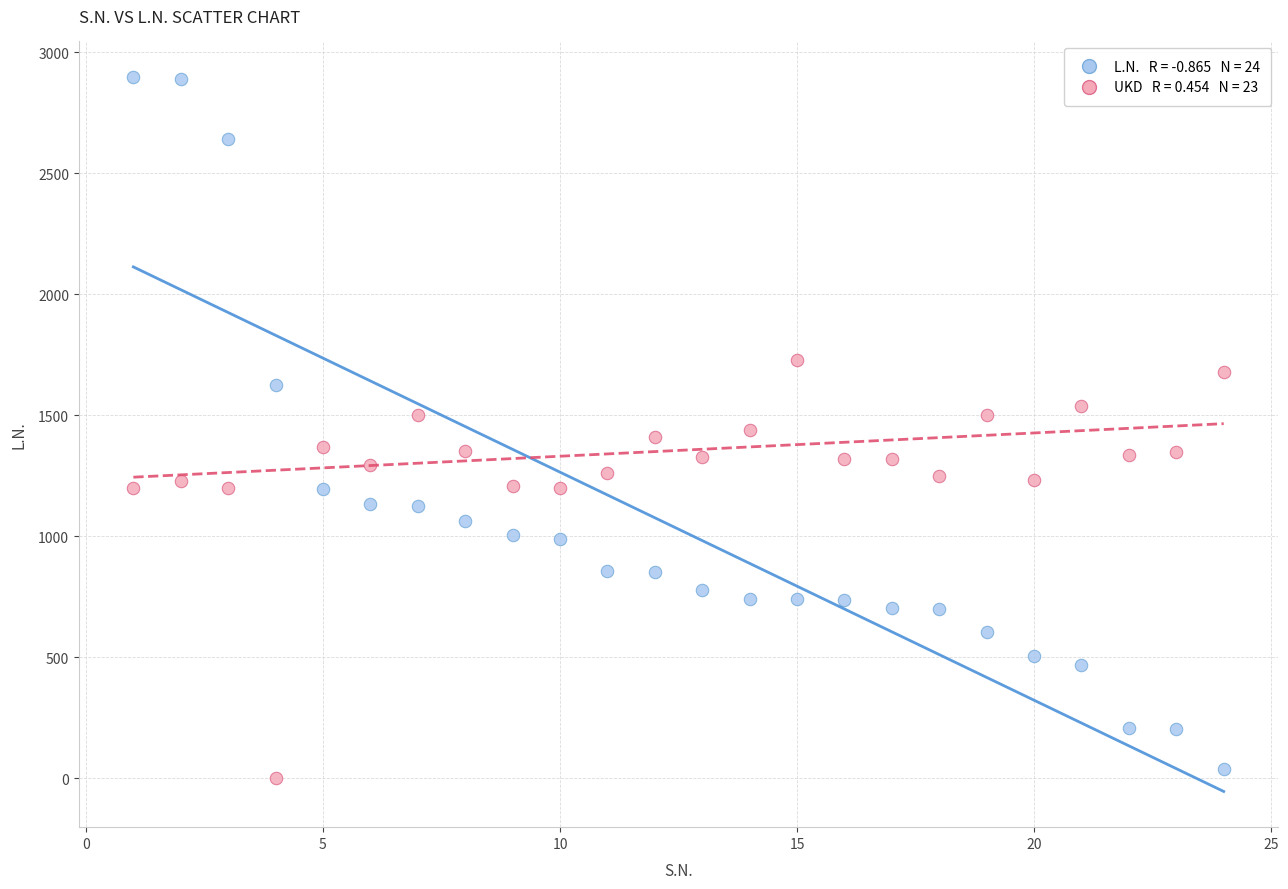

Across all data points, what is the range of X values (max minus min)?

23